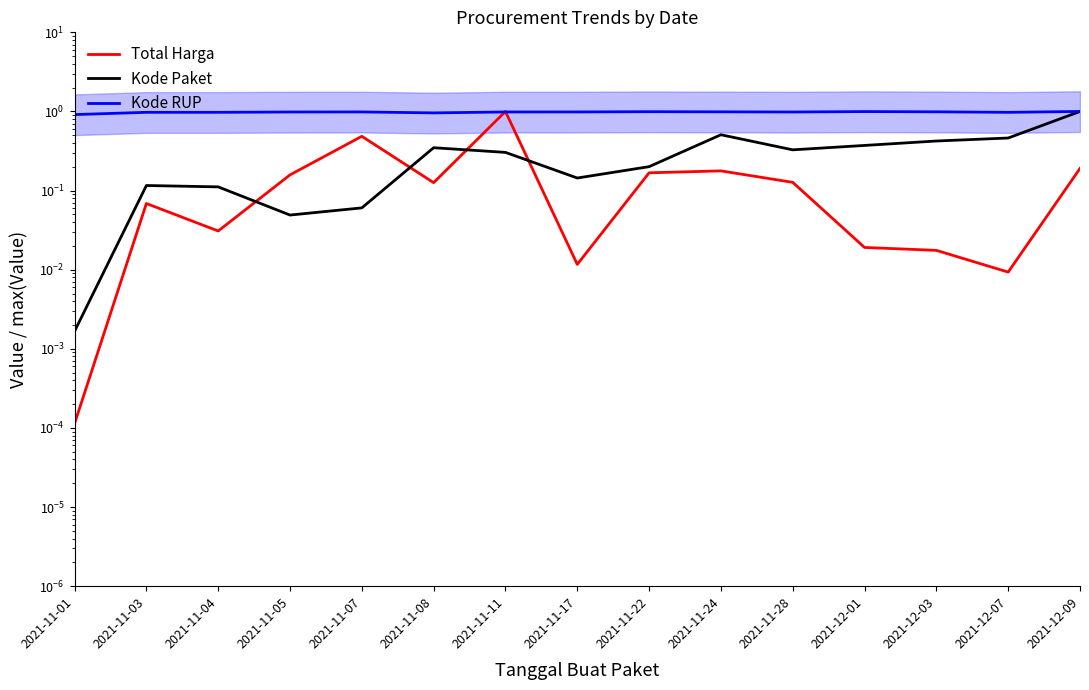

Reading left to right, what are all the values shown in this chart?

Total Harga: 2021-11-01=0.0	2021-11-03=0.1	2021-11-04=0.0	2021-11-05=0.2	2021-11-07=0.5	2021-11-08=0.1	2021-11-11=1.0	2021-11-17=0.0	2021-11-22=0.2	2021-11-24=0.2	2021-11-28=0.1	2021-12-01=0.0	2021-12-03=0.0	2021-12-07=0.0	2021-12-09=0.2
Kode Paket: 2021-11-01=0.0	2021-11-03=0.1	2021-11-04=0.1	2021-11-05=0.0	2021-11-07=0.1	2021-11-08=0.3	2021-11-11=0.3	2021-11-17=0.1	2021-11-22=0.2	2021-11-24=0.5	2021-11-28=0.3	2021-12-01=0.4	2021-12-03=0.4	2021-12-07=0.5	2021-12-09=1.0
Kode RUP: 2021-11-01=0.9	2021-11-03=1.0	2021-11-04=1.0	2021-11-05=1.0	2021-11-07=1.0	2021-11-08=1.0	2021-11-11=1.0	2021-11-17=1.0	2021-11-22=1.0	2021-11-24=1.0	2021-11-28=1.0	2021-12-01=1.0	2021-12-03=1.0	2021-12-07=1.0	2021-12-09=1.0